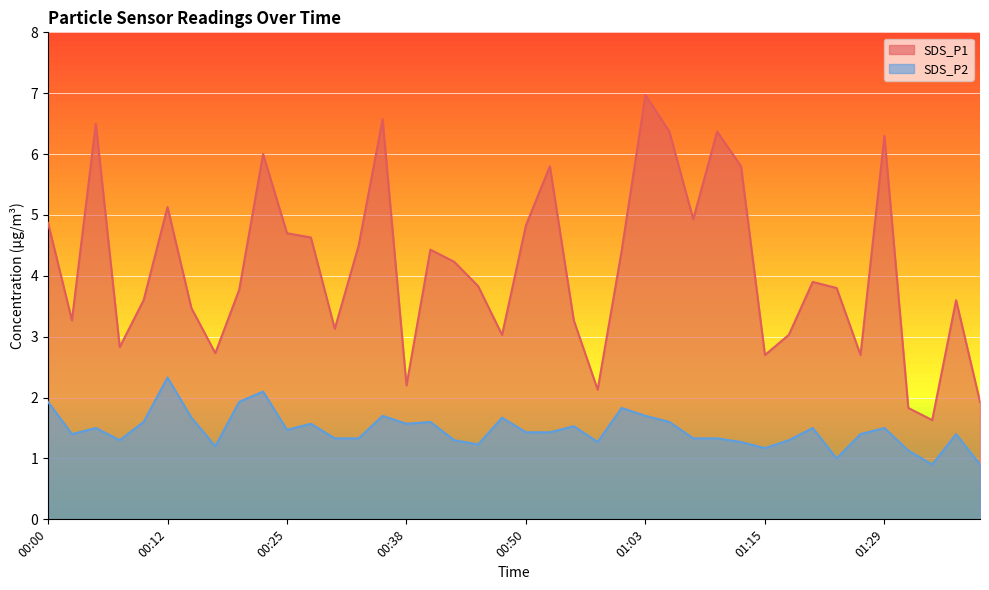

List the series in order of their overall mean, highest first.

SDS_P1, SDS_P2